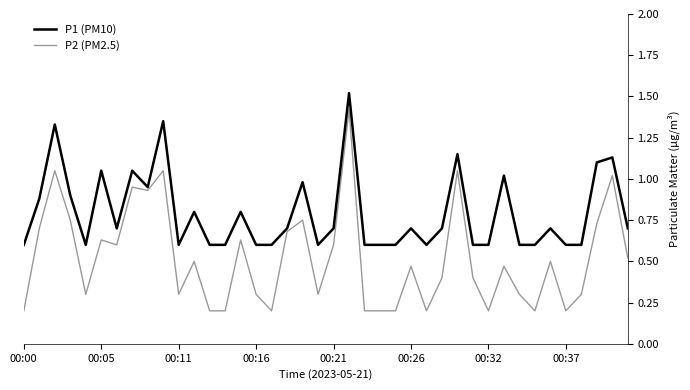

Rank the series by their maximum value, from lowest to highest.

P2 (PM2.5), P1 (PM10)